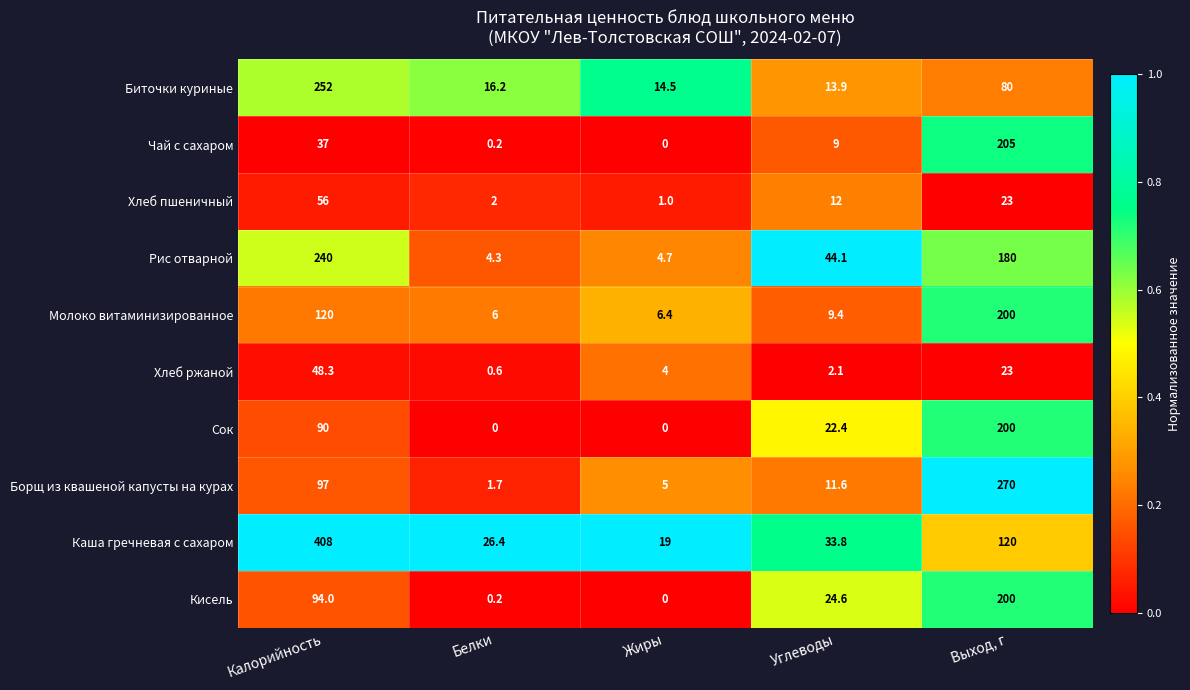

Which series has the widest spread of values?

Каша гречневая с сахаром